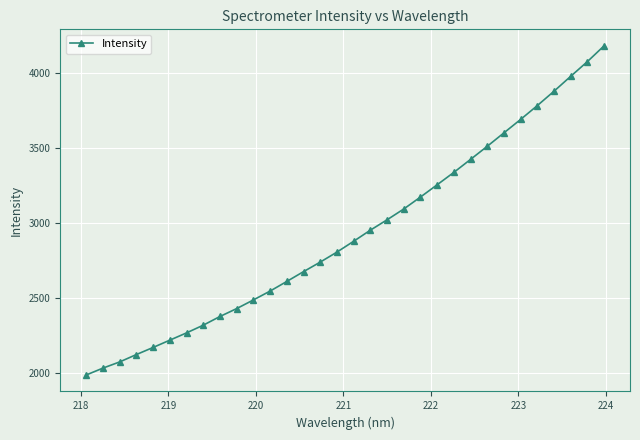

What is the greatest value displayed?

4182.1